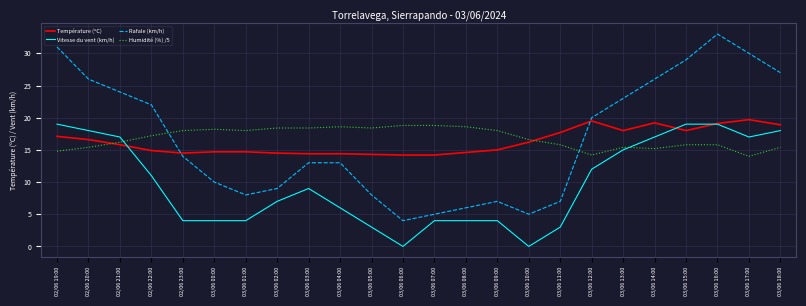

At which category is the sum across all series the highest?

03/06 16:00